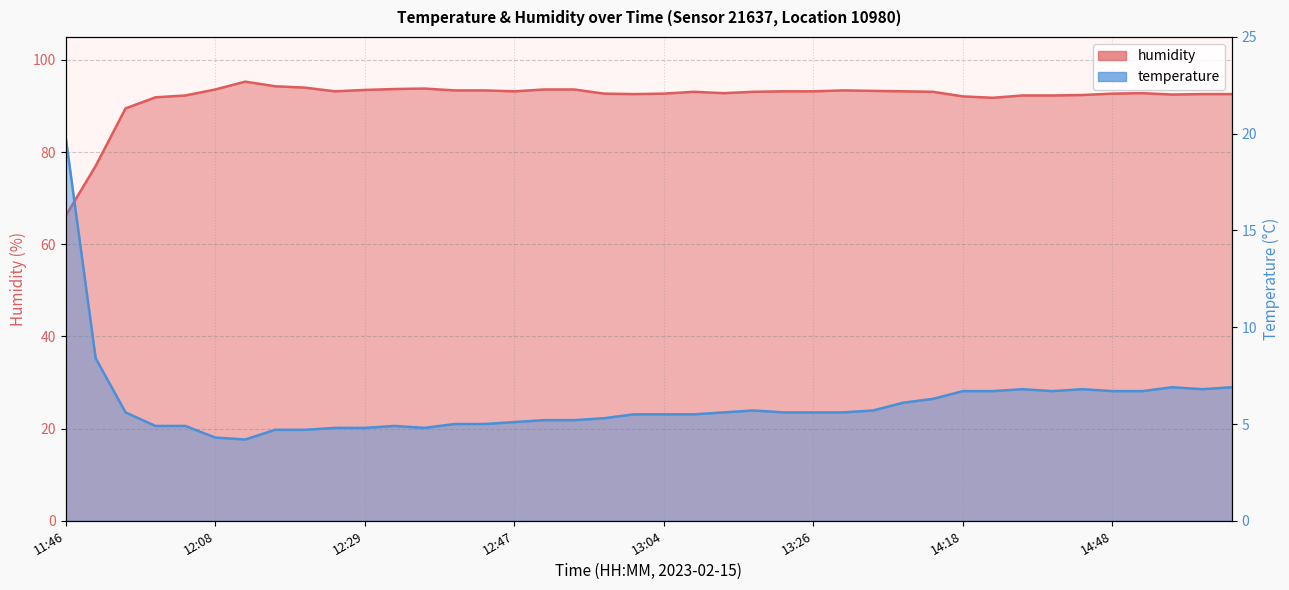

What are all the series names shown in the legend?

humidity, temperature